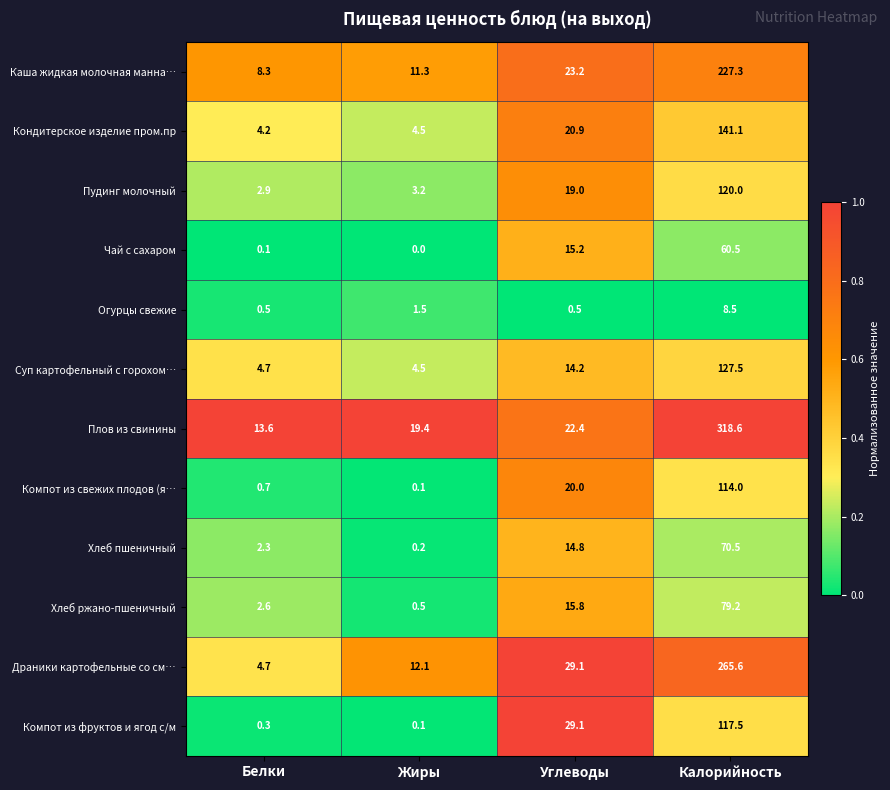

True or false: Плов из свинины has a value of 22.4 at Углеводы.

True